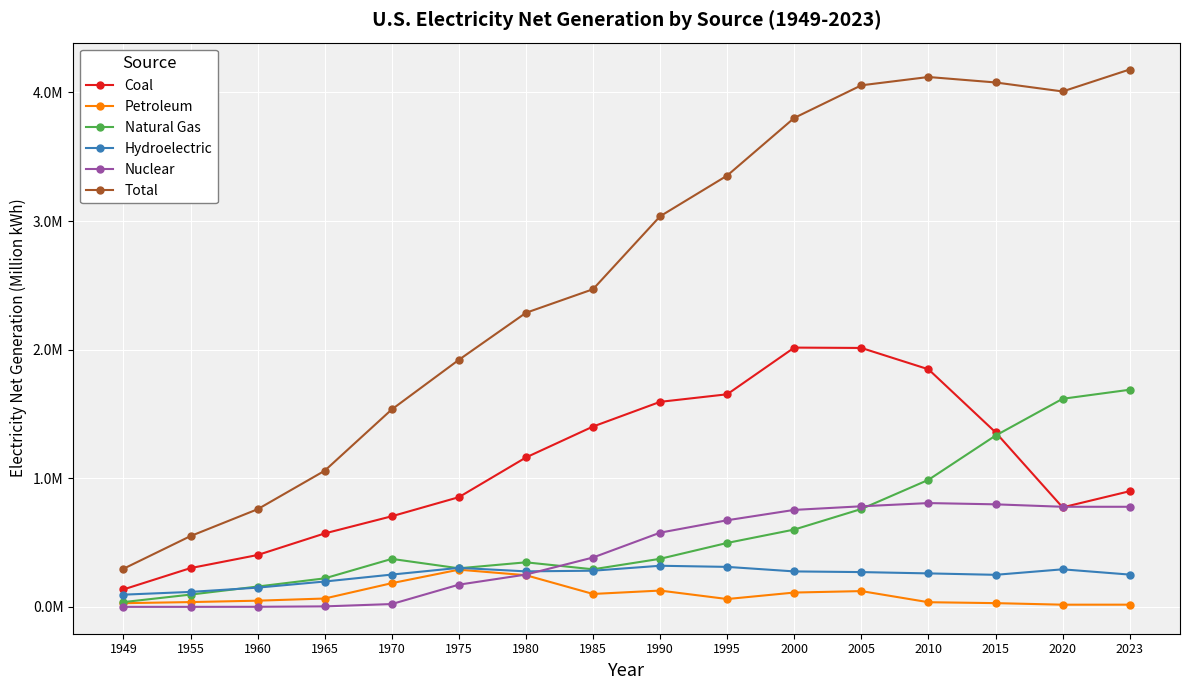

Is the value of Petroleum at 1995 greater than the value of Nuclear at 2000?

No